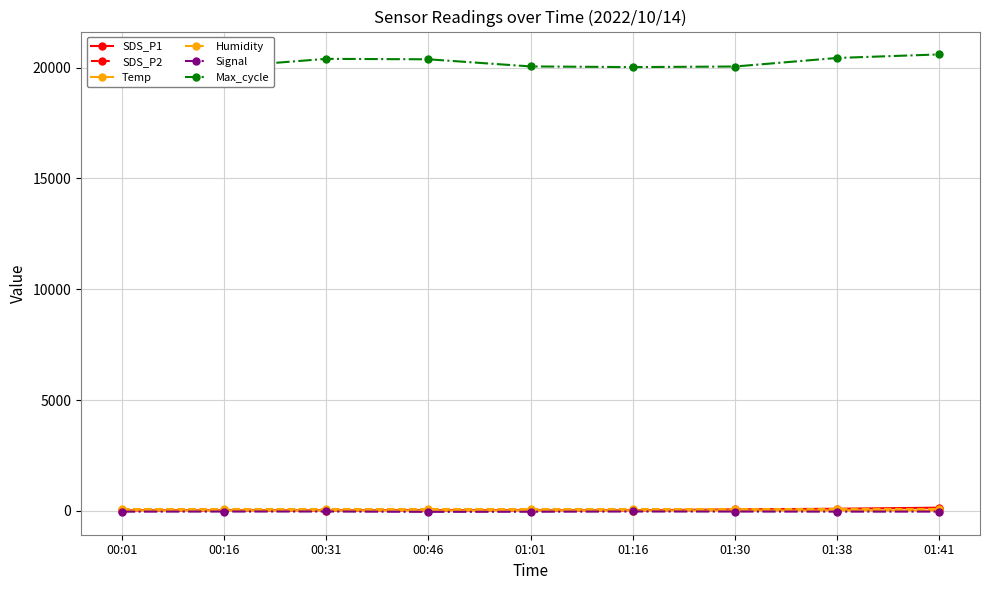

What is the difference between the second highest and minimum values in the SDS_P2 series?

35.3